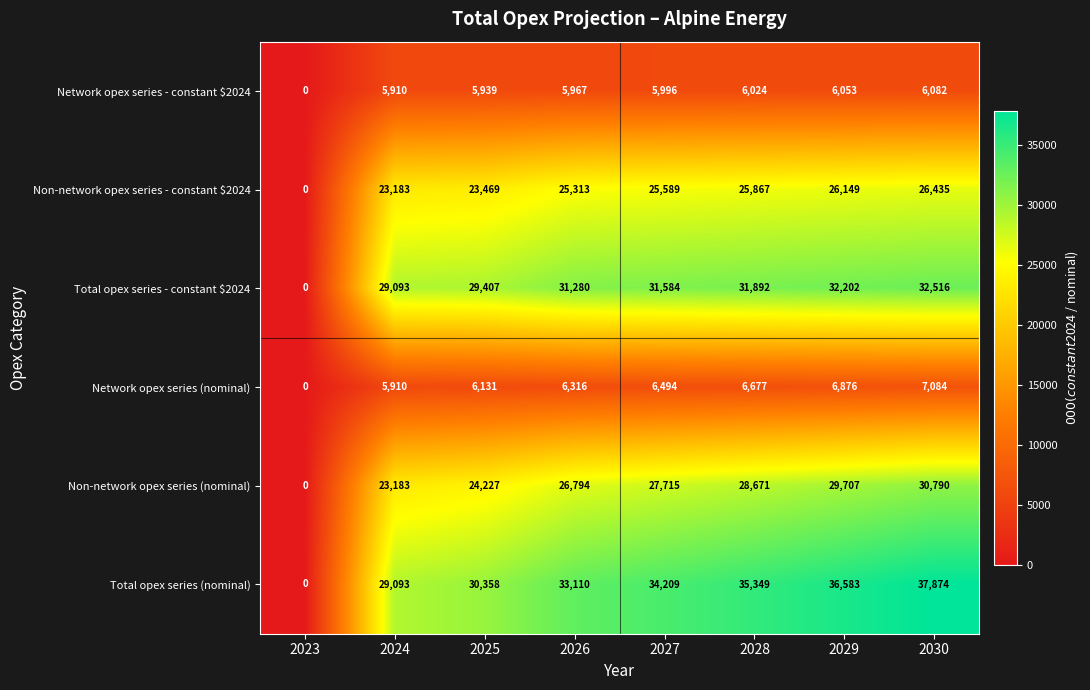

Which category has the lowest value in the Non-network opex series - constant $2024 series?

2023